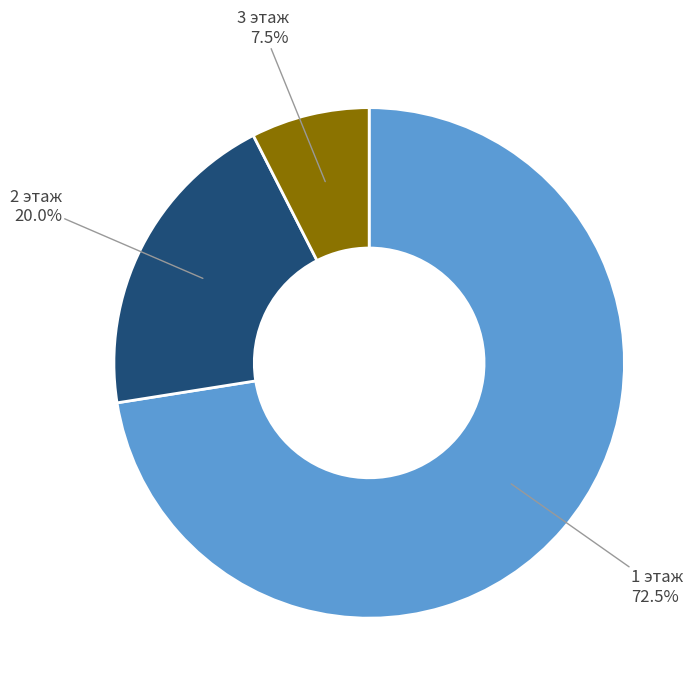

Which slice is the largest?

1 этаж